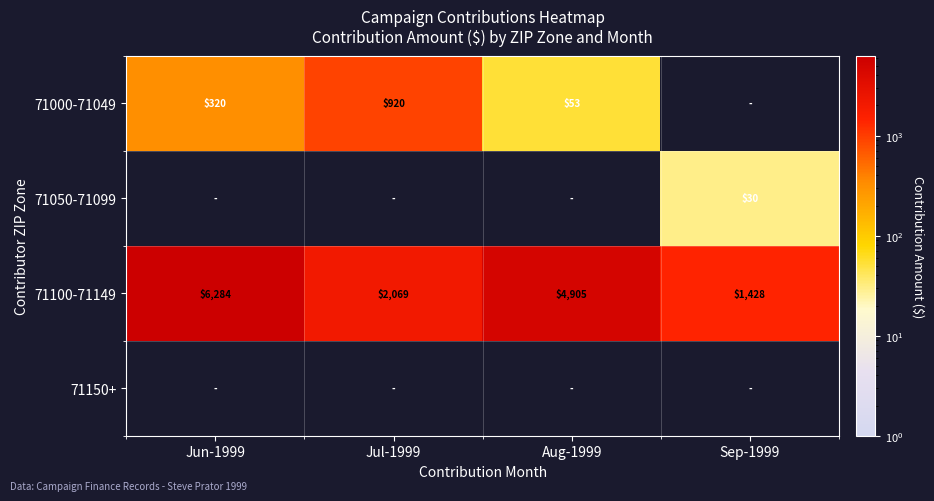

Rank the categories by 71100-71149 value from highest to lowest.

Jun-1999, Aug-1999, Jul-1999, Sep-1999